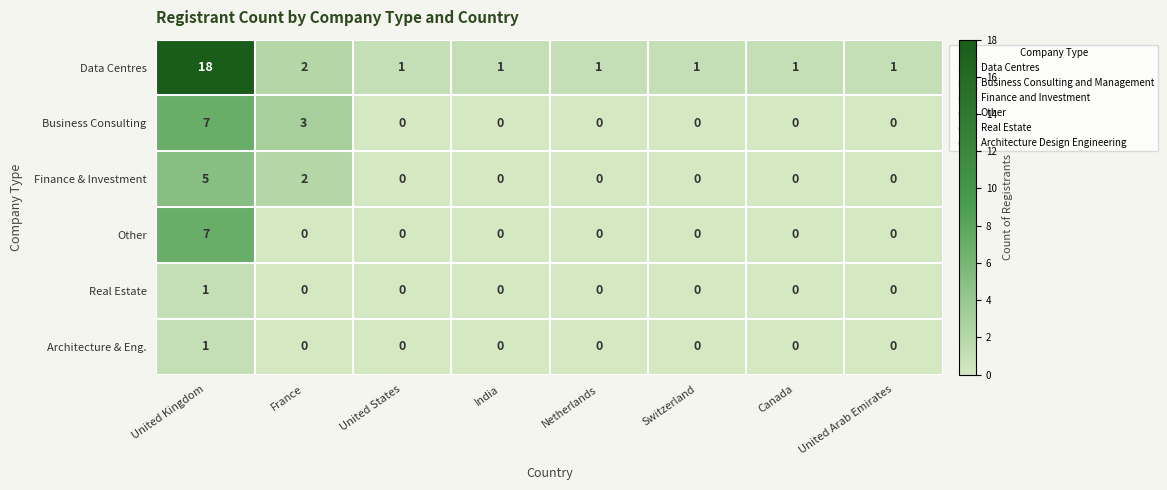

The Finance & Investment series shows -2 at Netherlands. True or false?

False